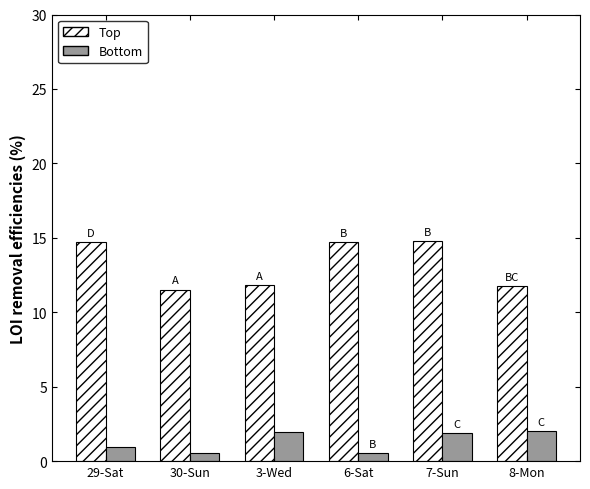

At which label does Top first exceed 14?

29-Sat